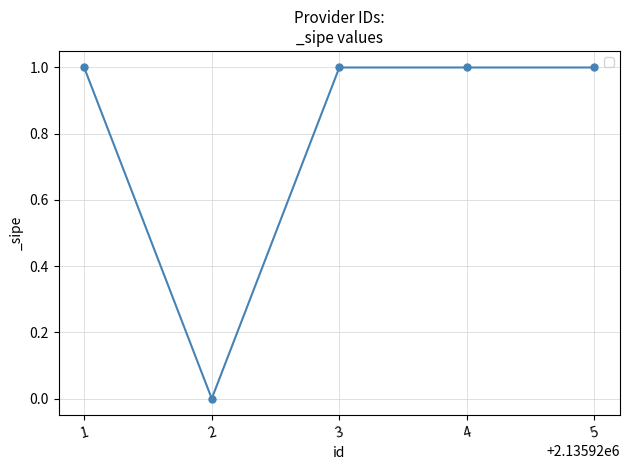

What is the greatest value displayed?

1